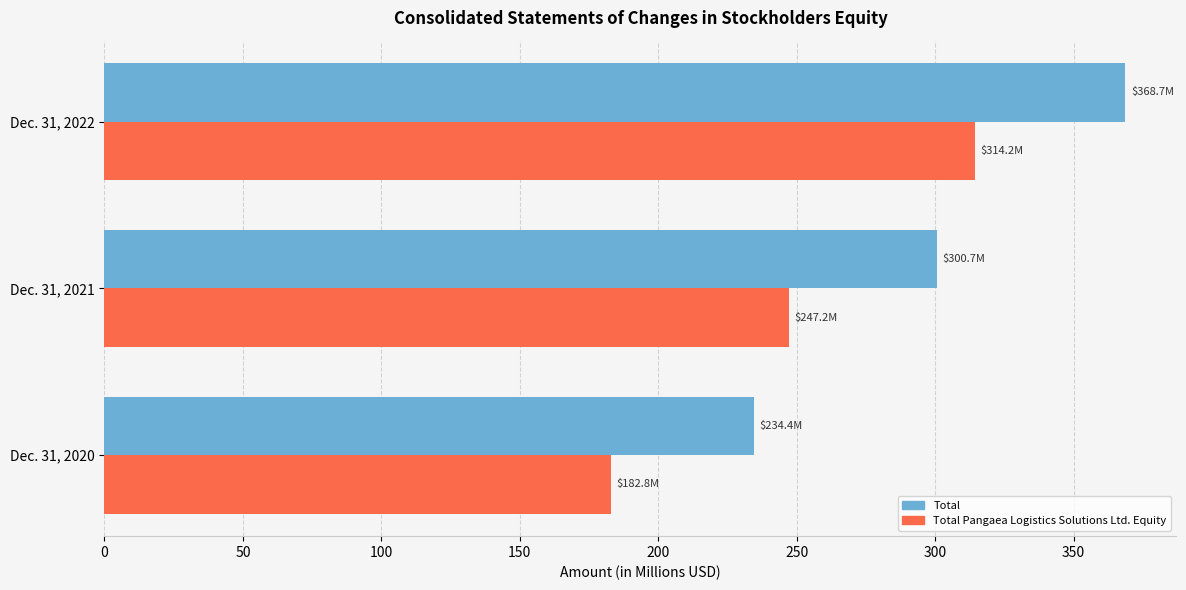

Which series has the largest total across all categories?

Total